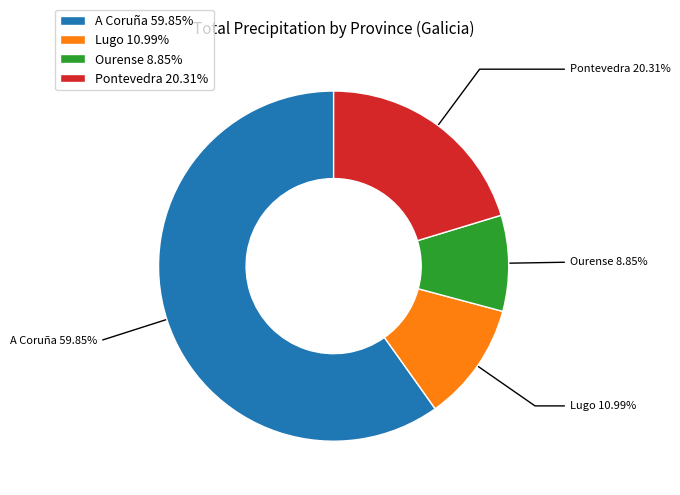

To the nearest percent, what is the difference between the A Coruña and Lugo slice percentages?

49%